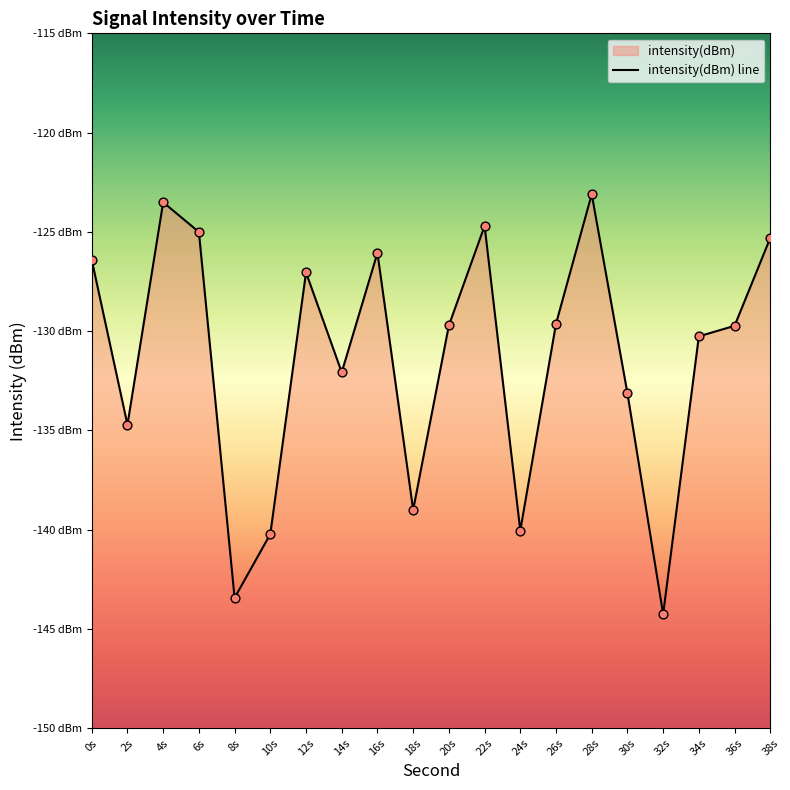

Which has a higher value, 14s or 16s?

16s